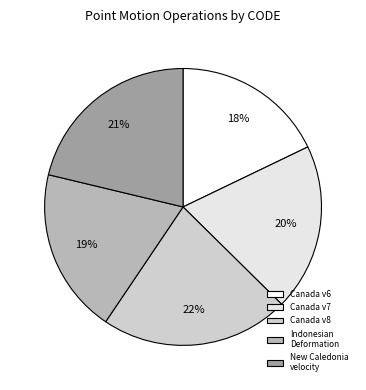

How many segments does this pie chart have?

5